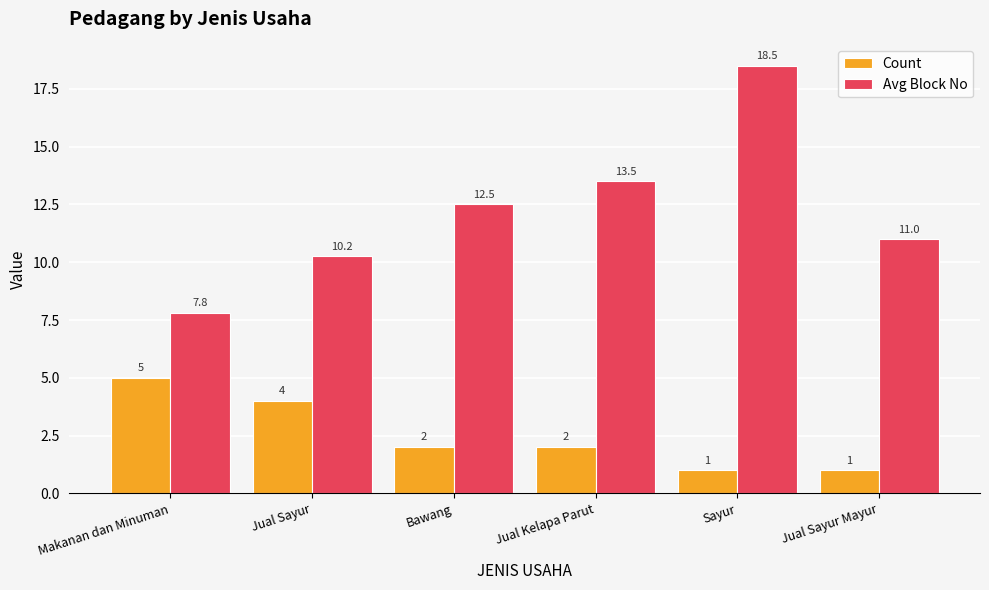

At how many categories does at least one series exceed 7?

6